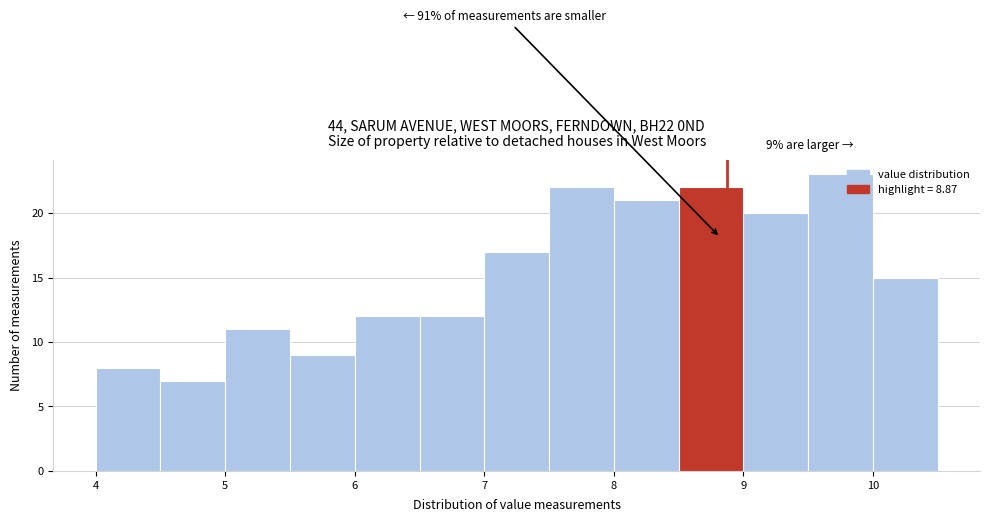

Over which range of the x-axis is the bar tallest?

9.5 to 10.0